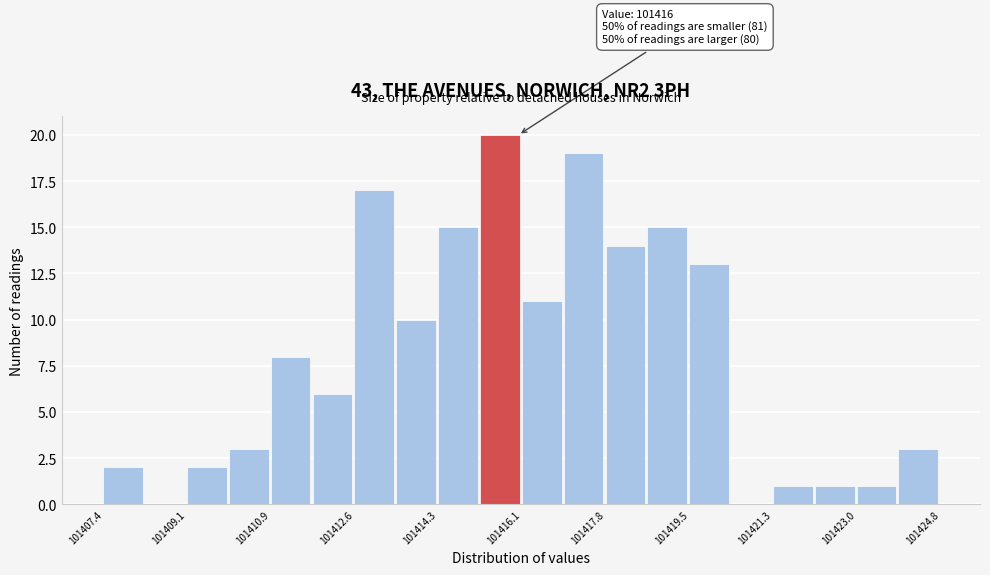

Over which range of the x-axis is the bar tallest?

101415.2 to 101416.0